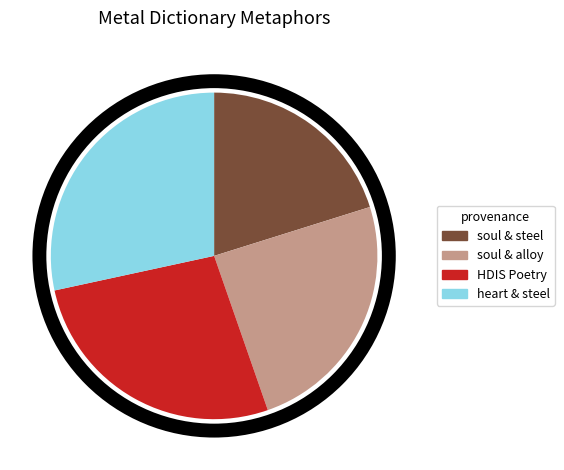

Does soul & steel represent more than half of the total?

No